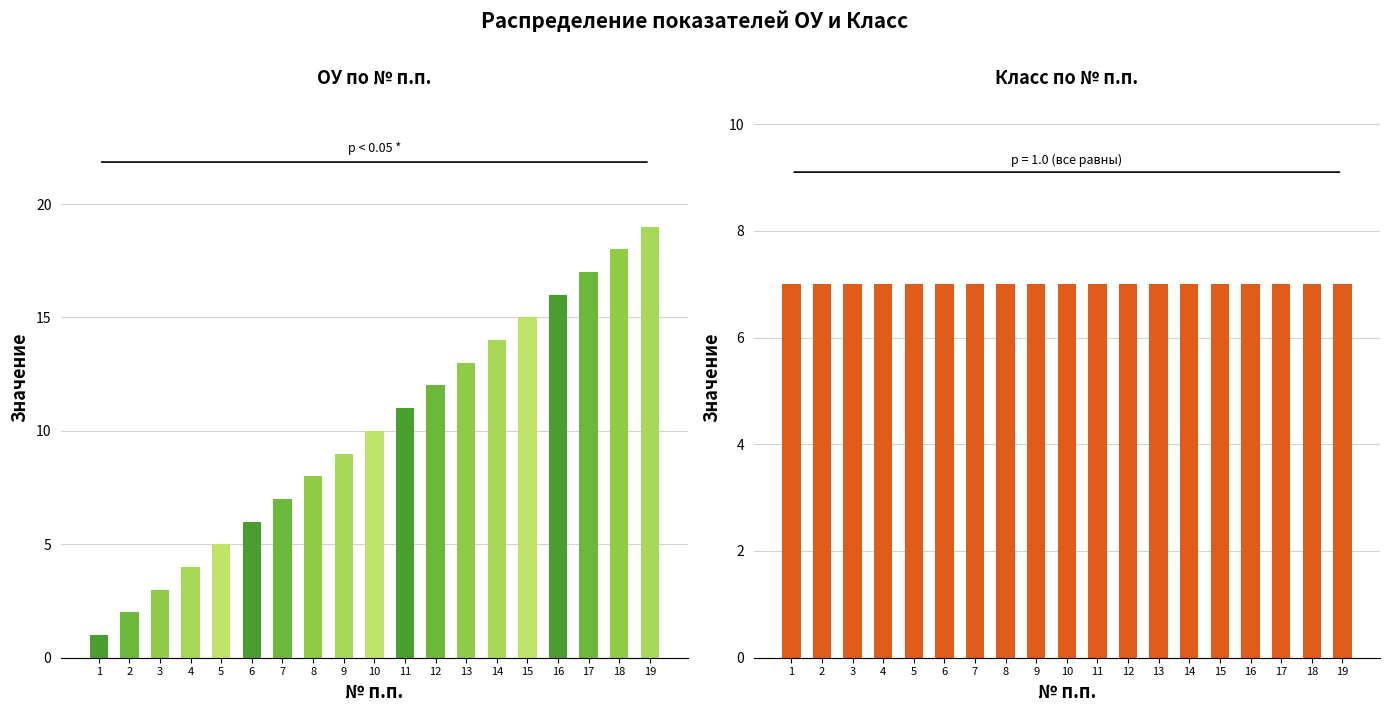

What are all the series names shown in the legend?

ОУ, Класс